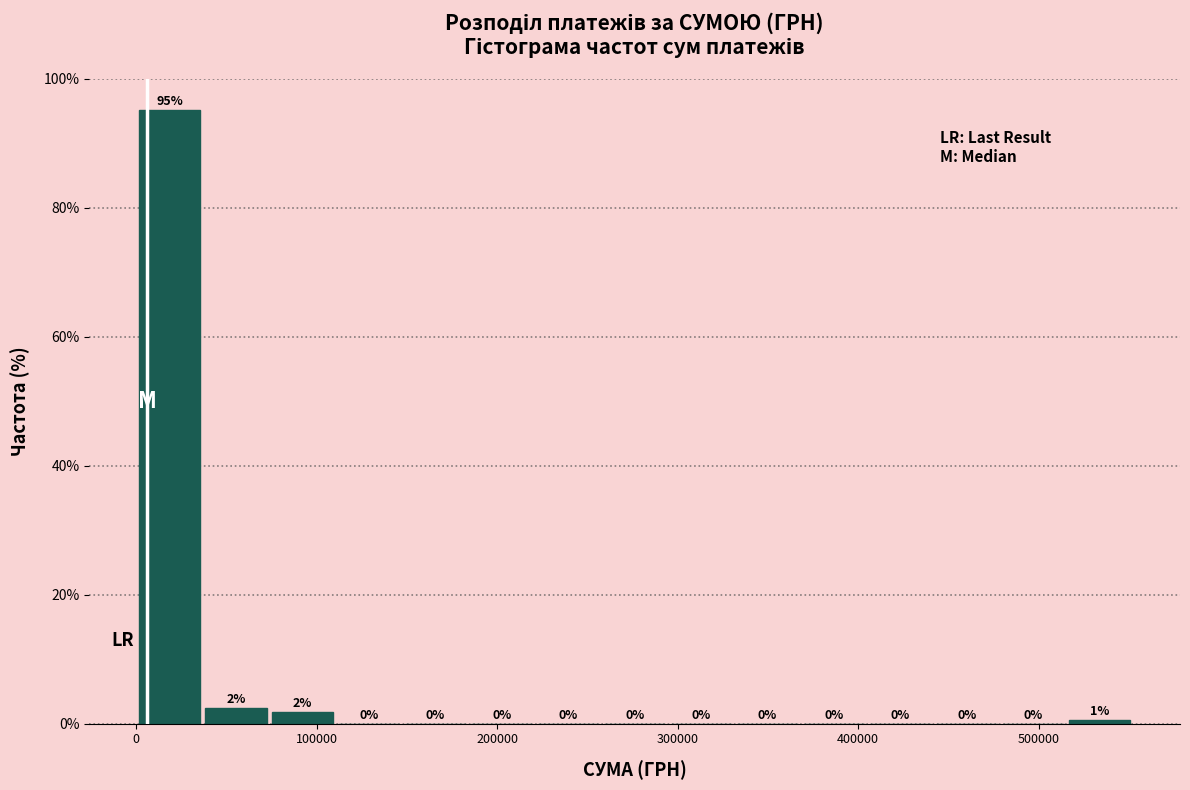

Read against the x-axis, roughly where is the centre of the tallest bar?

20000